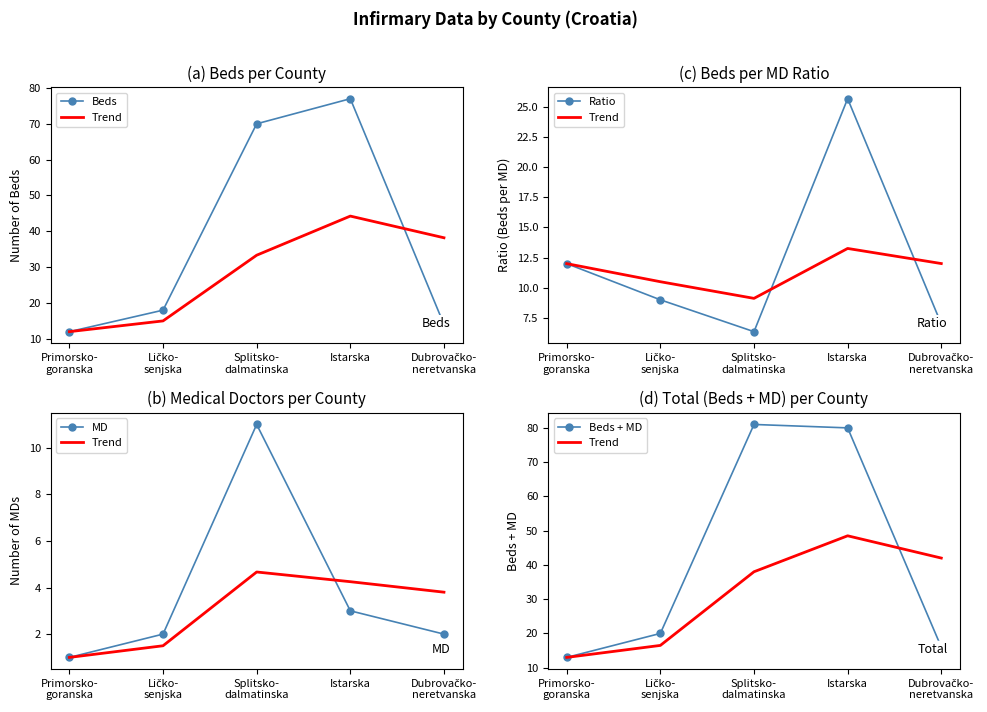

What is the difference between the Beds values at Ličko-
senjska and Dubrovačko-
neretvanska?

4.0